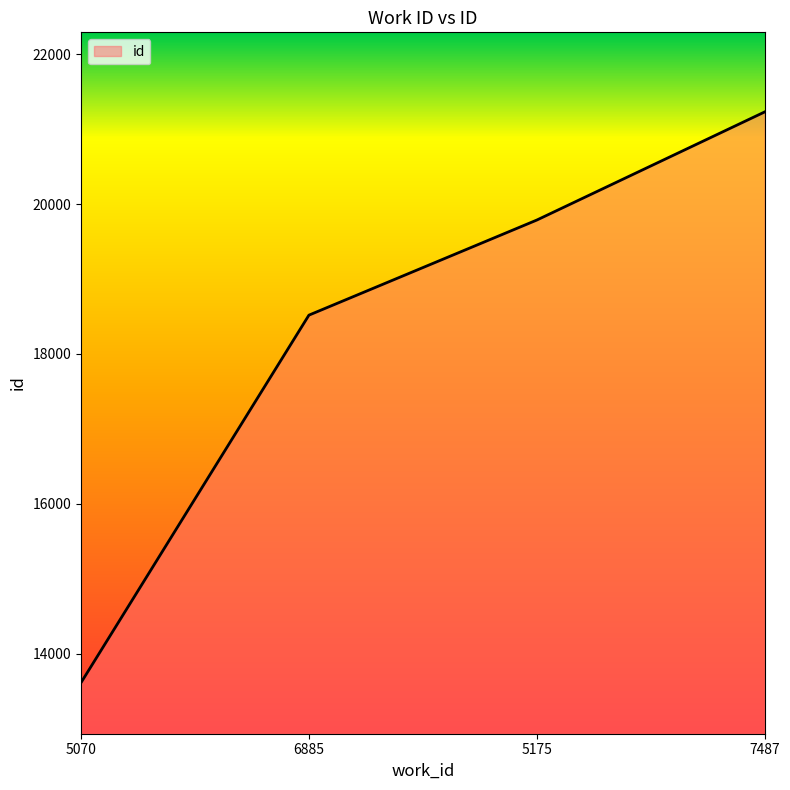

Reading left to right, list all the values displayed in this chart.

13617	18518	19786	21228